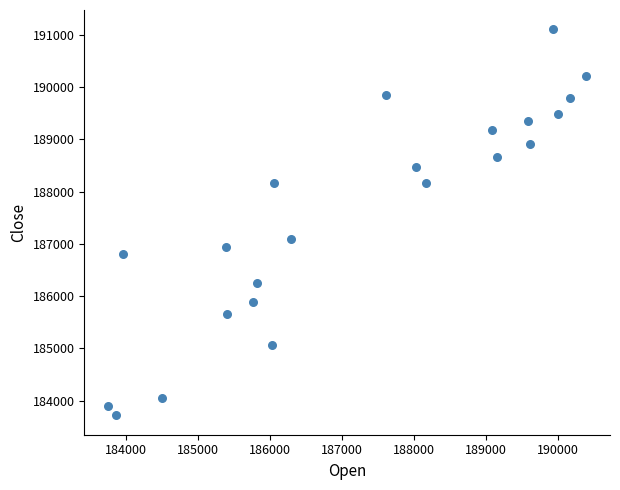

What Y value in the scatter plot is closest to 187411?

187096